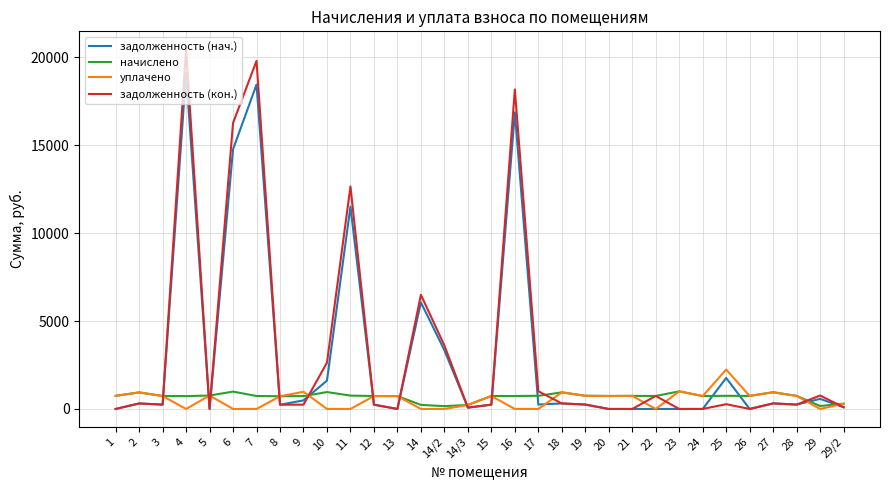

What is the maximum value for начислено?

1001.7